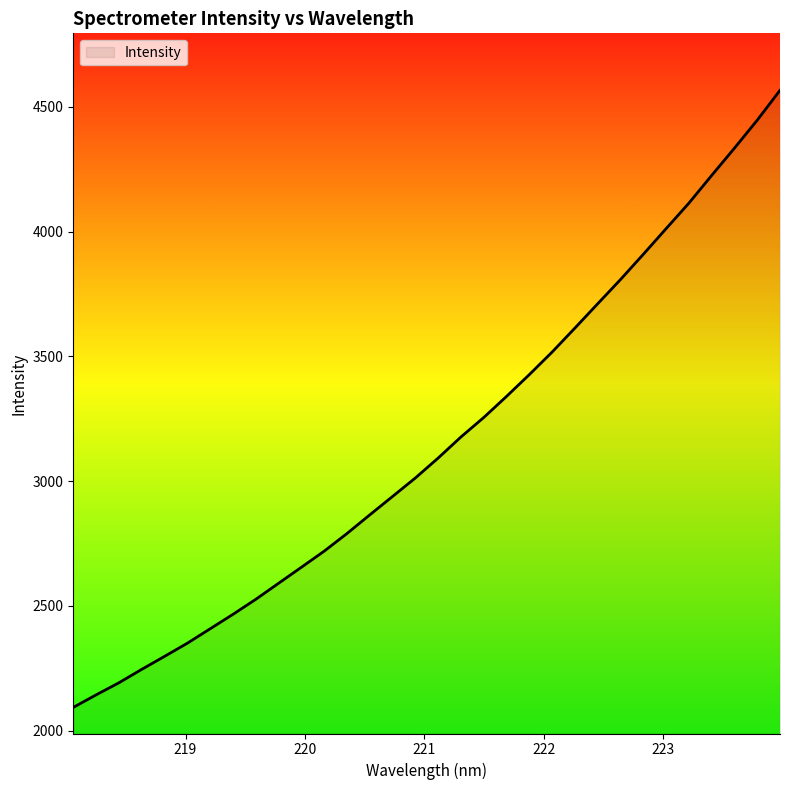

Reading left to right, list all the values displayed in this chart.

2092.9	2143.1	2191.6	2245.5	2297.5	2350.3	2408.2	2466.1	2526.3	2590.7	2654.8	2719.5	2790.1	2865.0	2938.8	3012.9	3092.9	3177.3	3255.3	3340.0	3427.4	3517.8	3613.9	3711.3	3808.3	3909.4	4012.1	4114.3	4225.4	4334.7	4446.8	4566.5